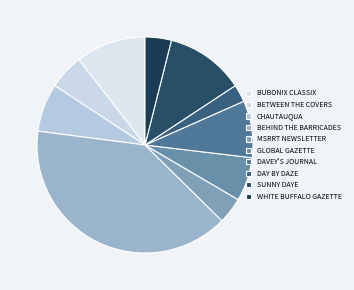

How many segments does this pie chart have?

10